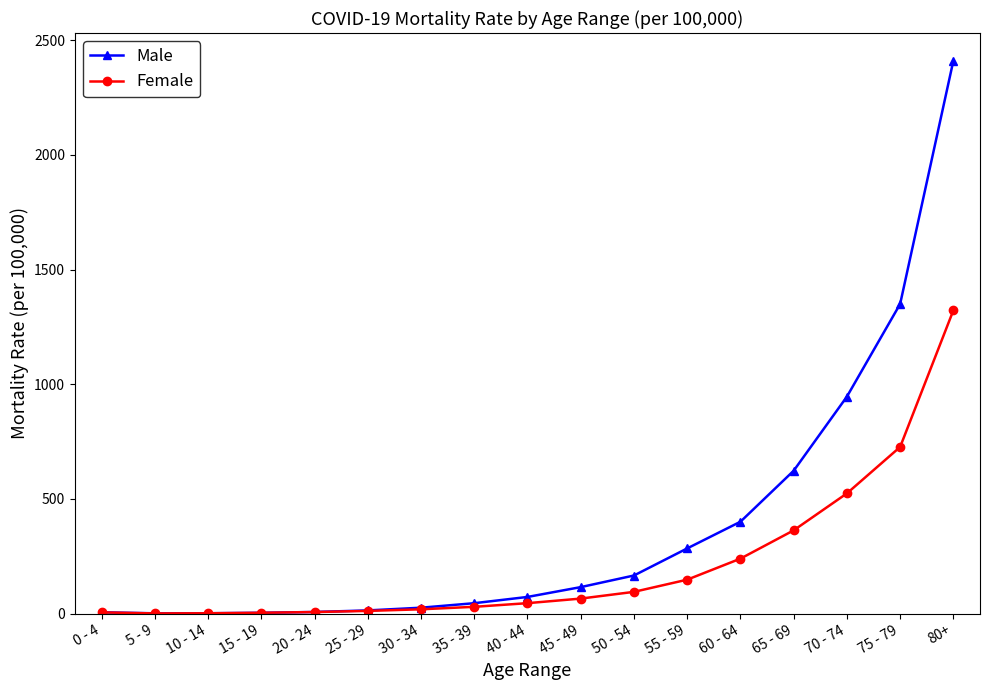

What value does the Male series have at 10 - 14?

1.6